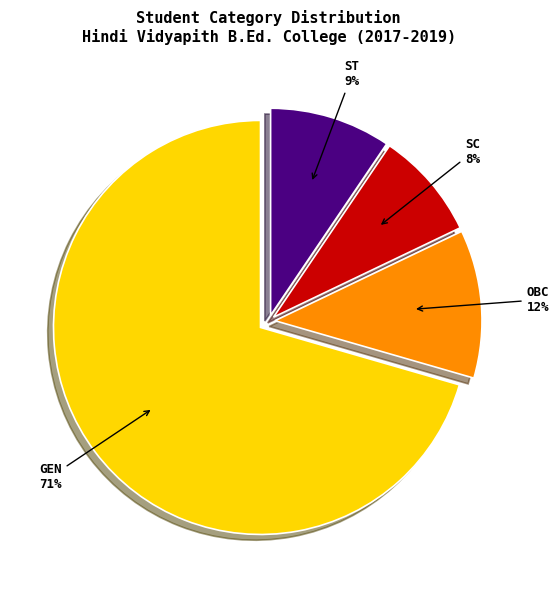

How many segments does this pie chart have?

4